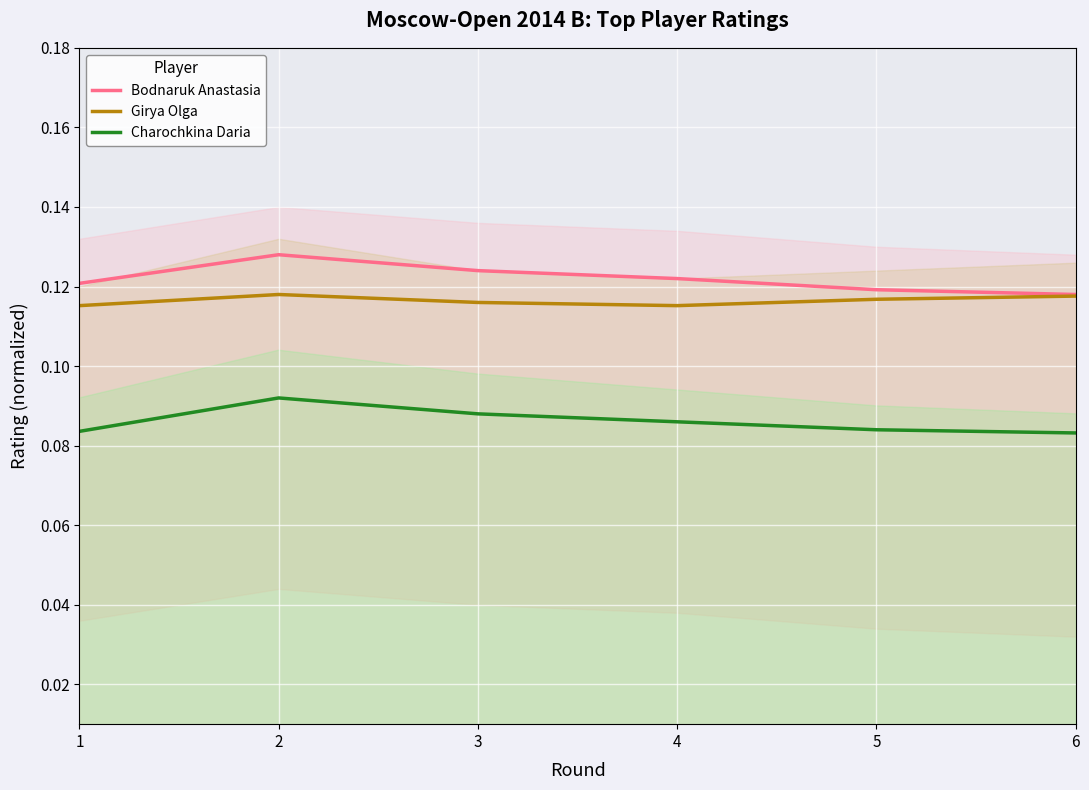

List the series in order of their peak value, highest first.

Bodnaruk Anastasia, Girya Olga, Charochkina Daria